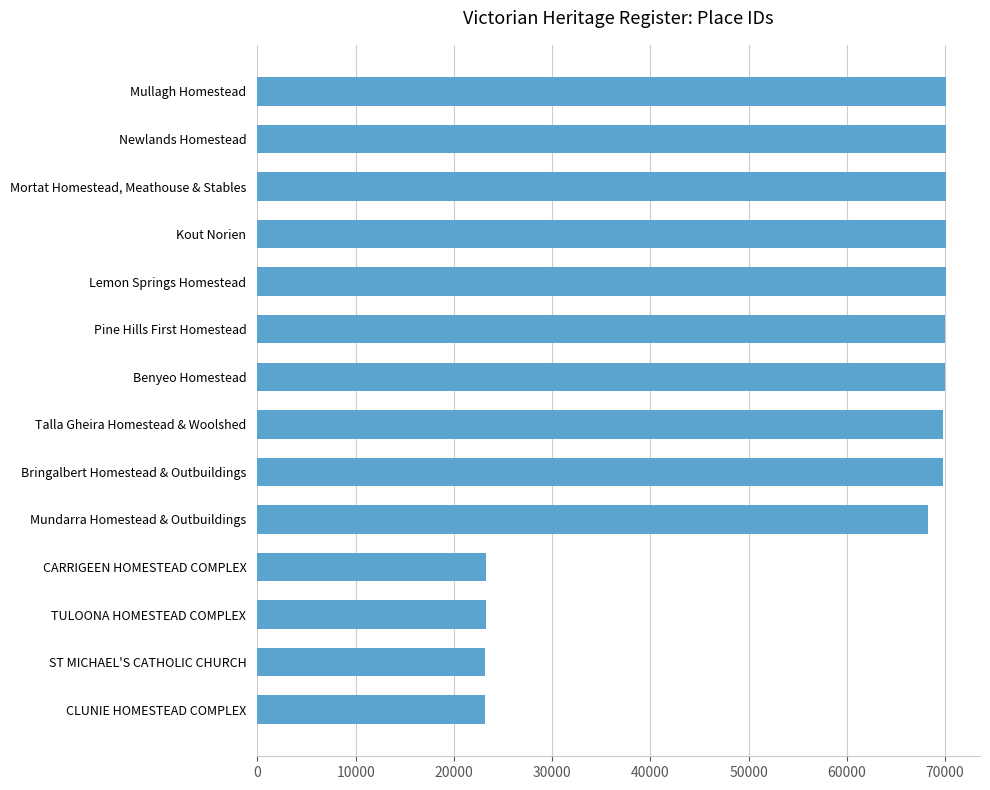

What is the maximum value shown in the chart?

70062